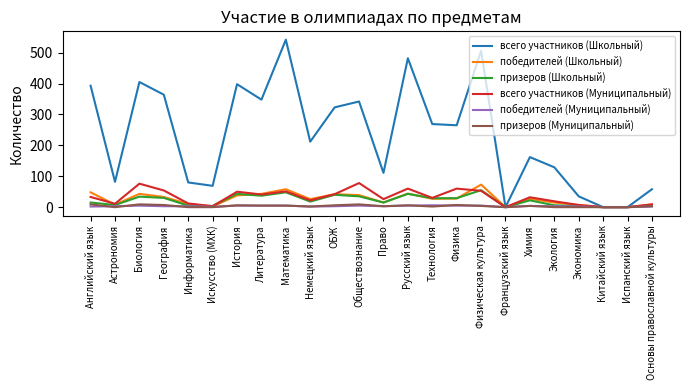

What is the maximum value for победителей (Школьный)?

73